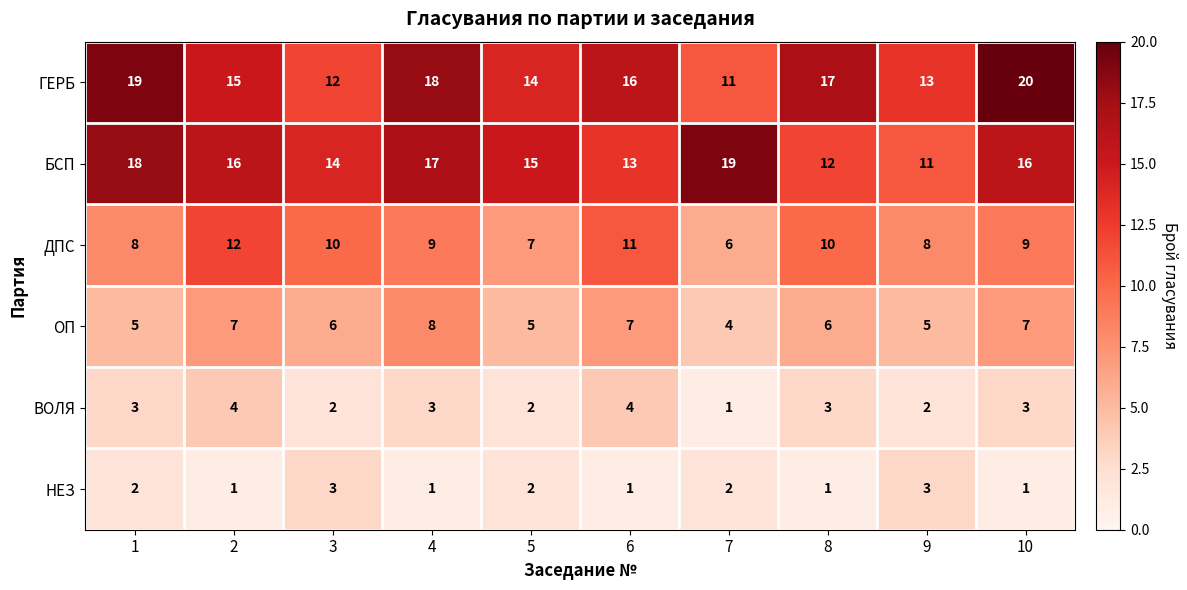

What is the total value across all series at 6?

52